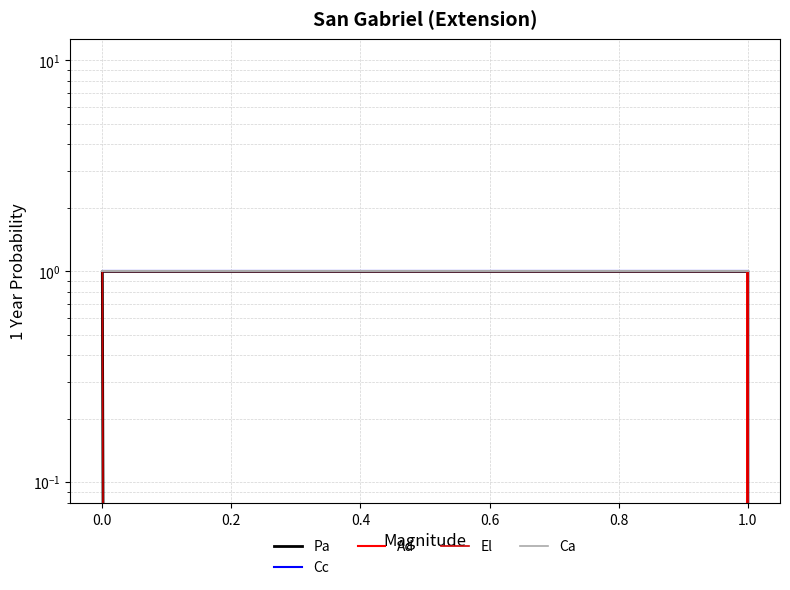

How many data points does each series have?

6